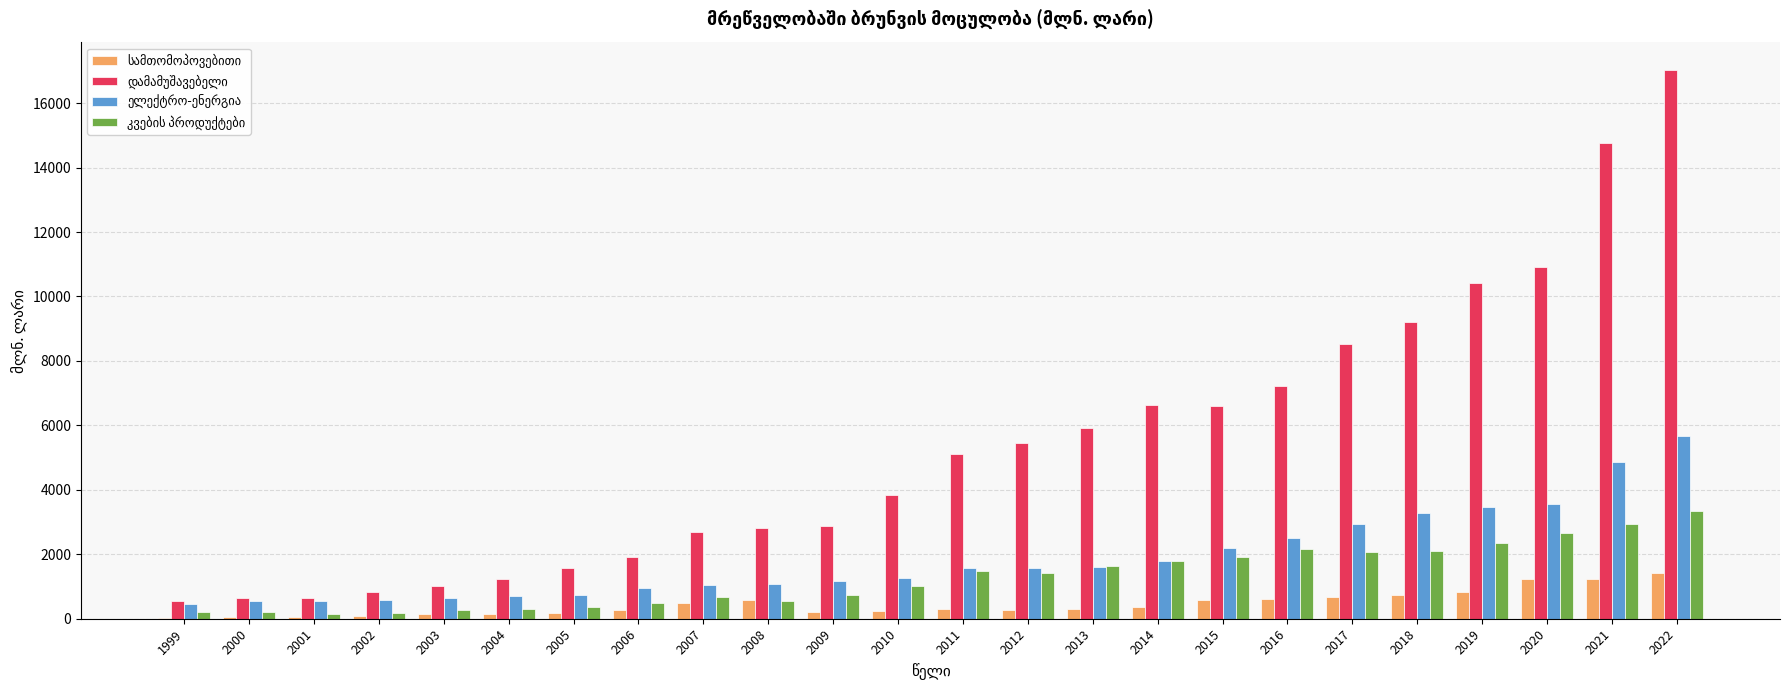

Which category has the highest value across all series?

2022